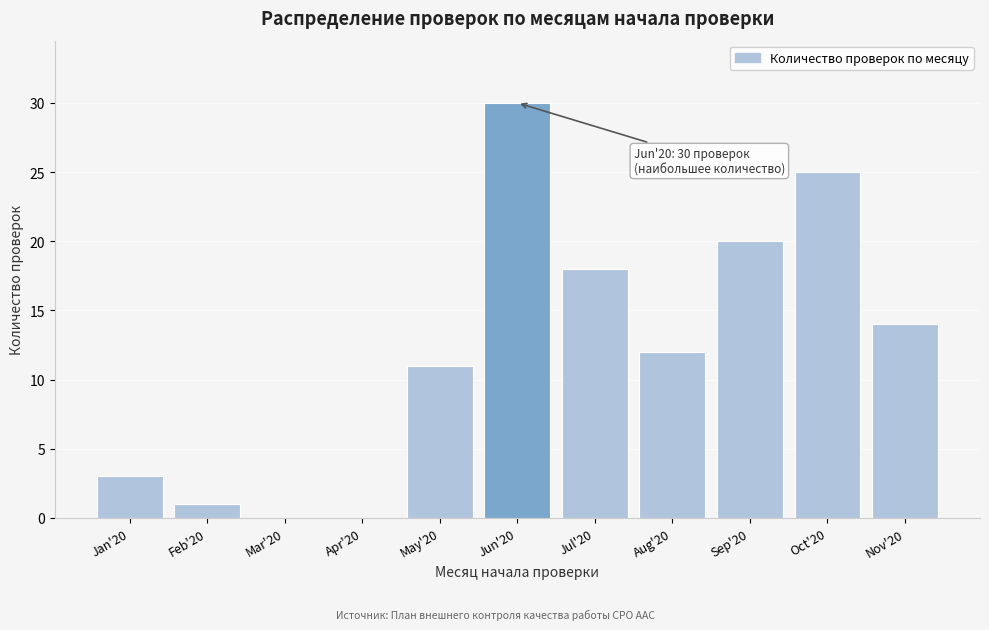

Reading right to left, transcribe all the data shown in this chart.

Nov'20=14	Oct'20=25	Sep'20=20	Aug'20=12	Jul'20=18	Jun'20=30	May'20=11	Apr'20=0	Mar'20=0	Feb'20=1	Jan'20=3